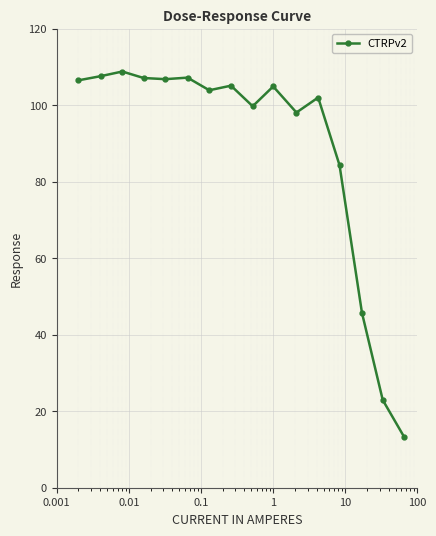

What is the value of the 9th point from the left?

99.7